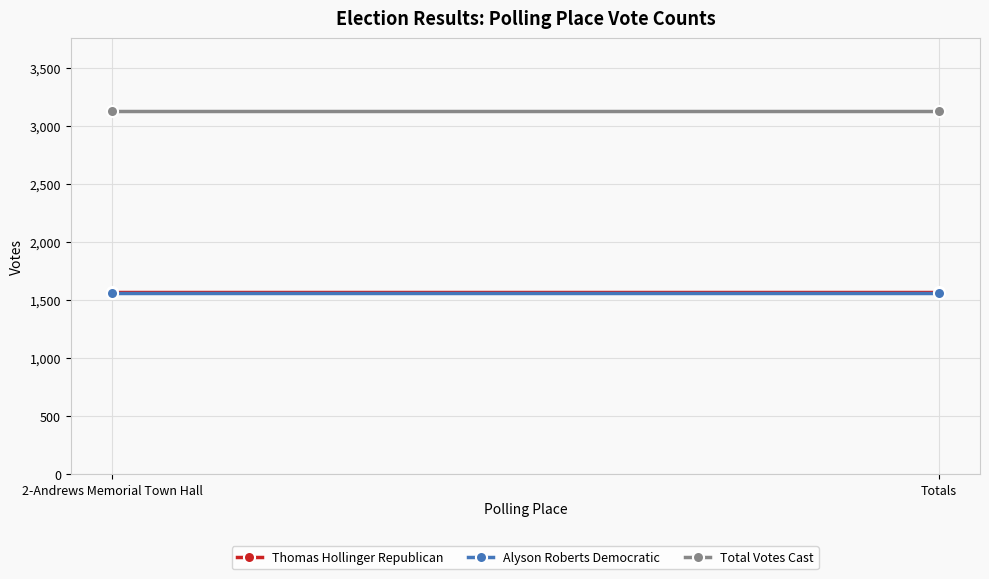

What position from the right is Totals?

1